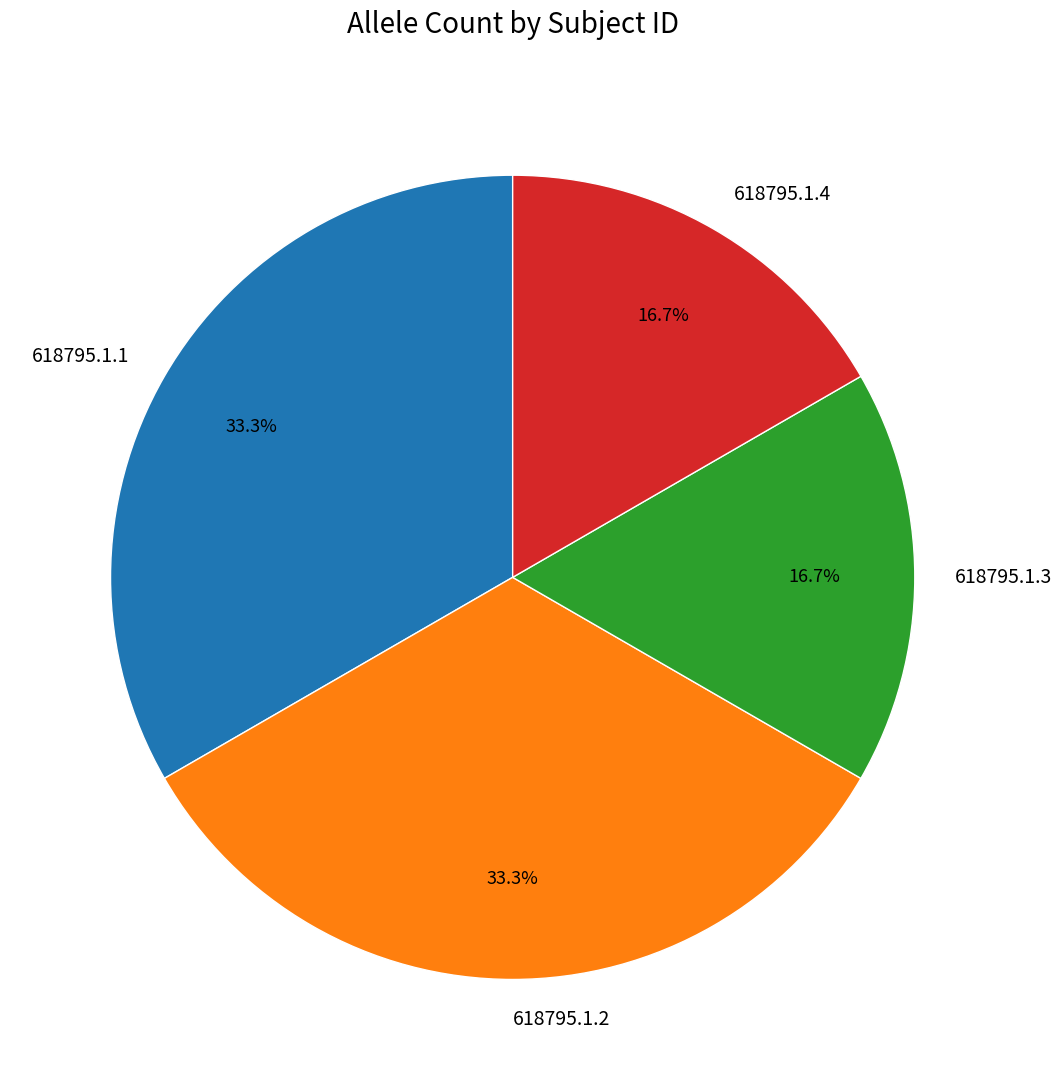

How many slices are in this pie chart?

4